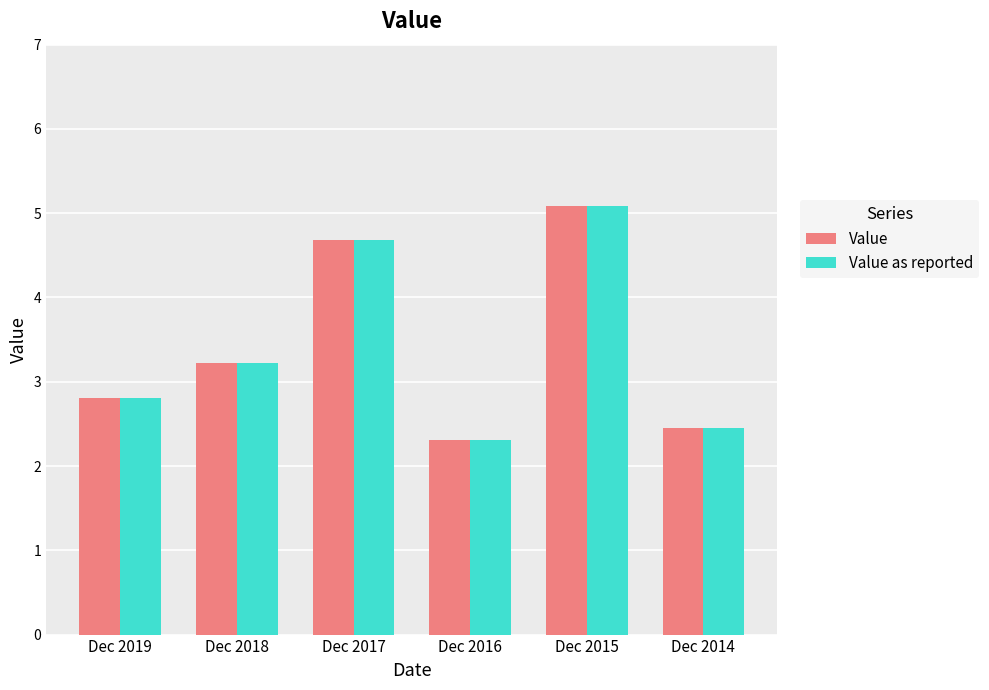

How many series are shown in this chart?

2